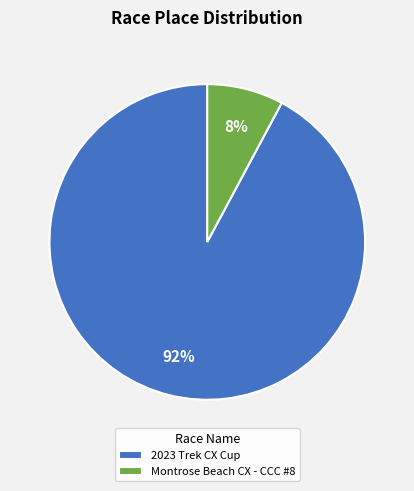

Which has a higher value, 2023 Trek CX Cup or Montrose Beach CX - CCC #8?

2023 Trek CX Cup